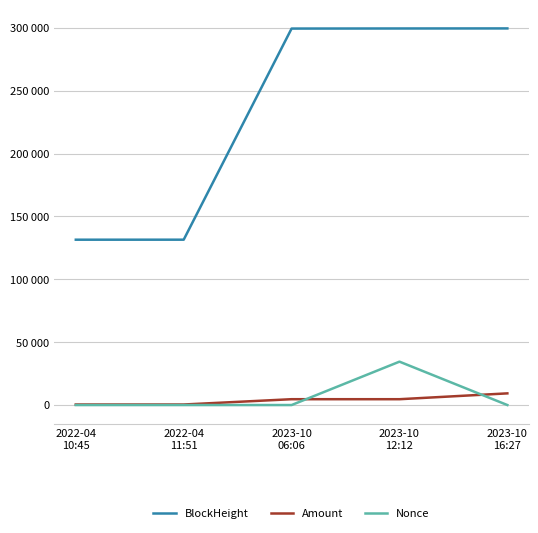

What is the difference between the maximum and second lowest values in the Amount series?

8855.5